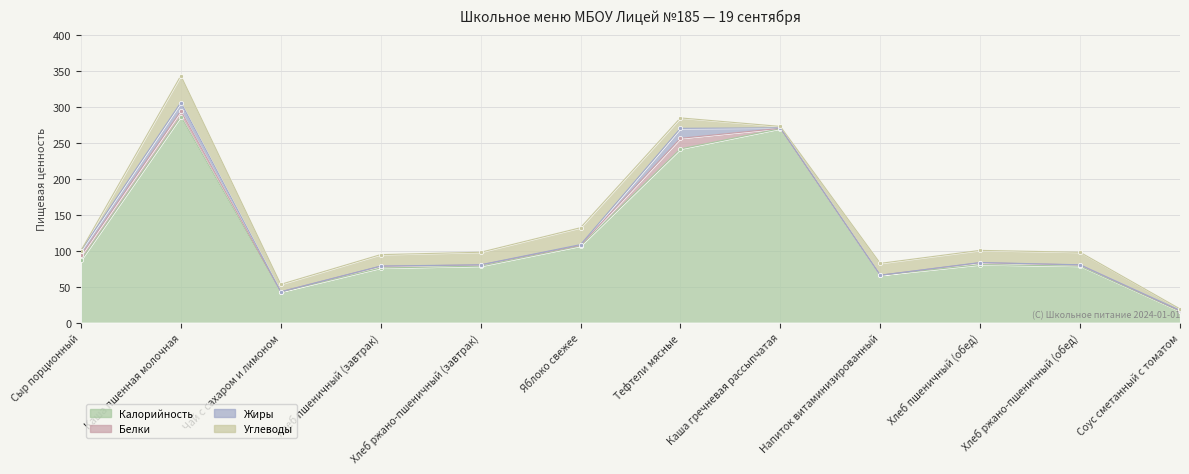

At which category is the sum across all series the highest?

Каша пшенная молочная